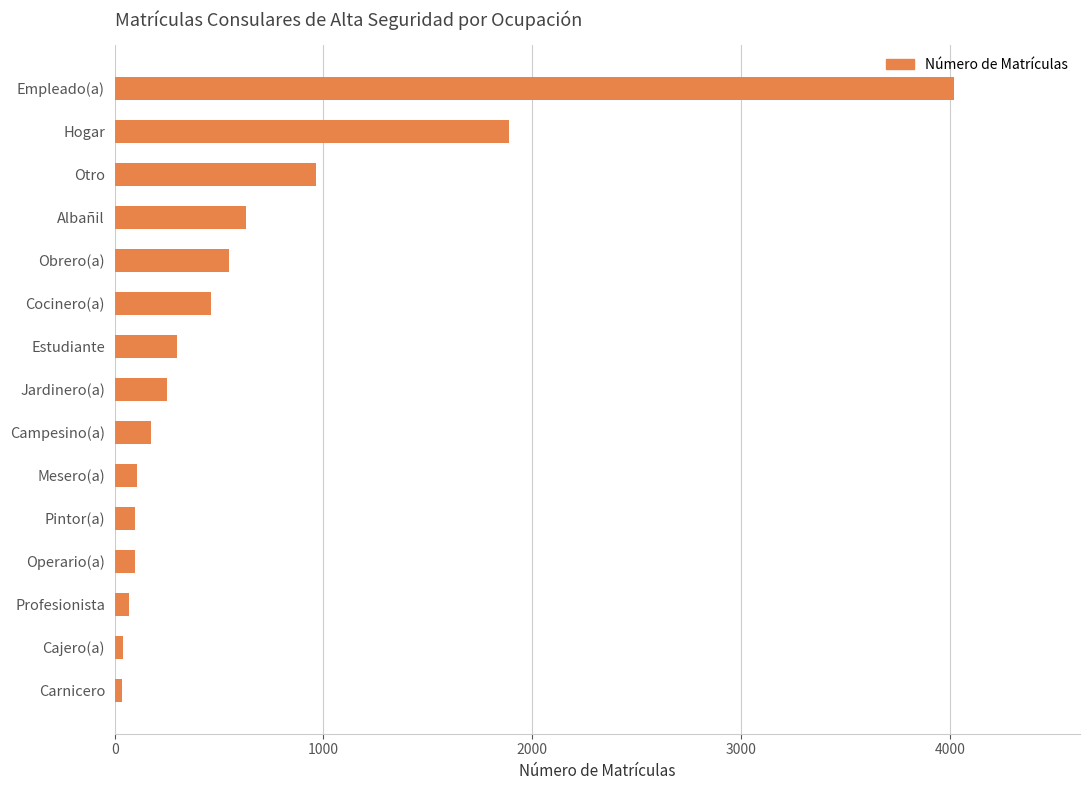

How many bars are there in total?

15